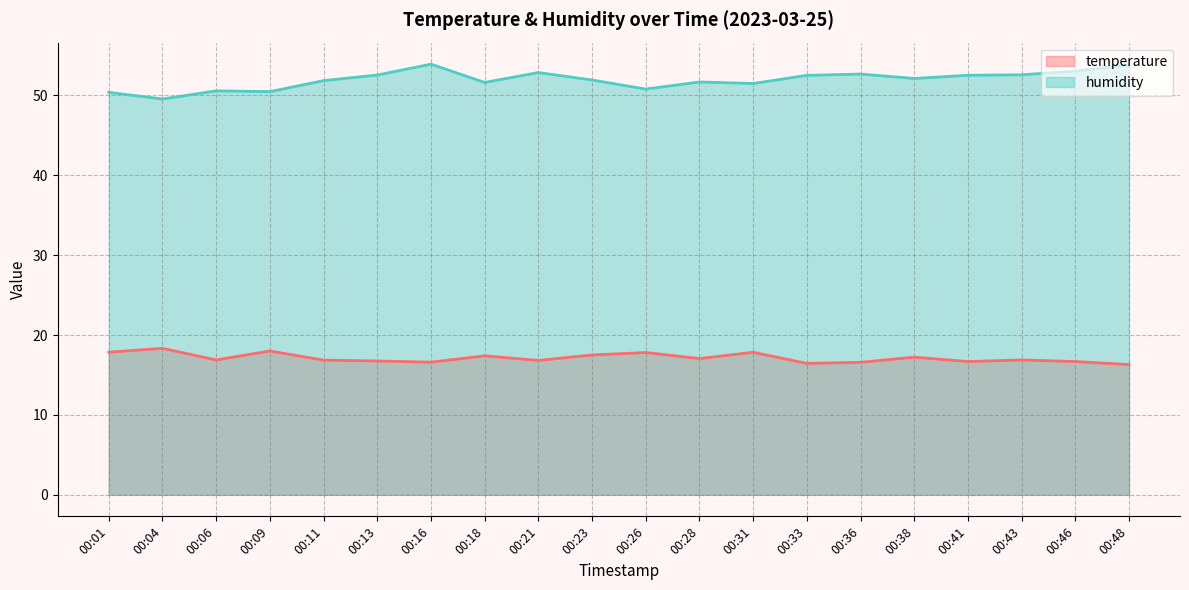

At which category is the sum across all series the highest?

00:16